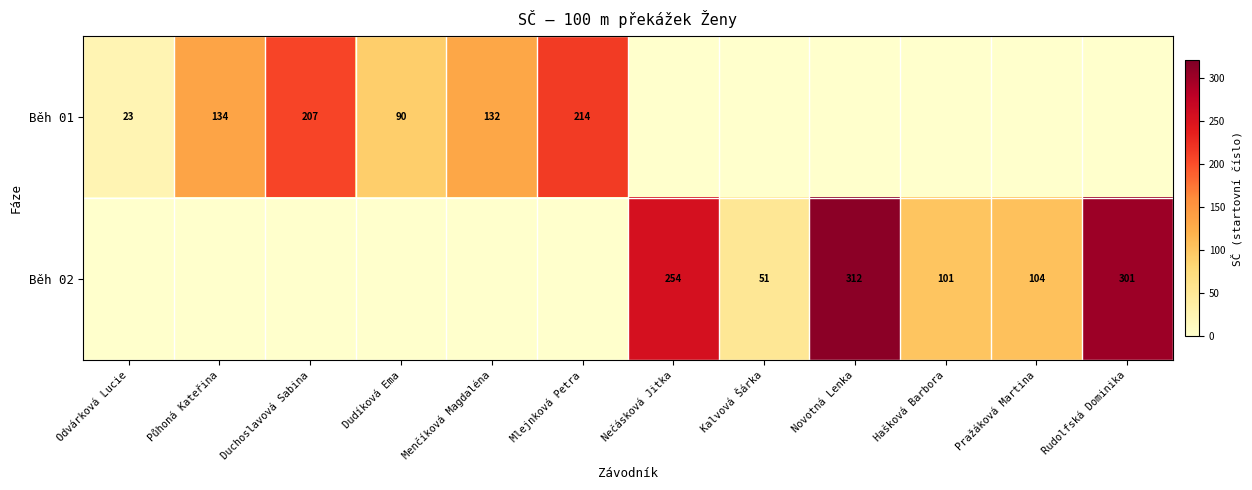

Rank the categories by Běh 01 value from lowest to highest.

Nečásková Jitka, Kalvová Šárka, Novotná Lenka, Hašková Barbora, Pražáková Martina, Rudolfská Dominika, Odvárková Lucie, Dudíková Ema, Menčíková Magdaléna, Půhoná Kateřina, Duchoslavová Sabina, Mlejnková Petra